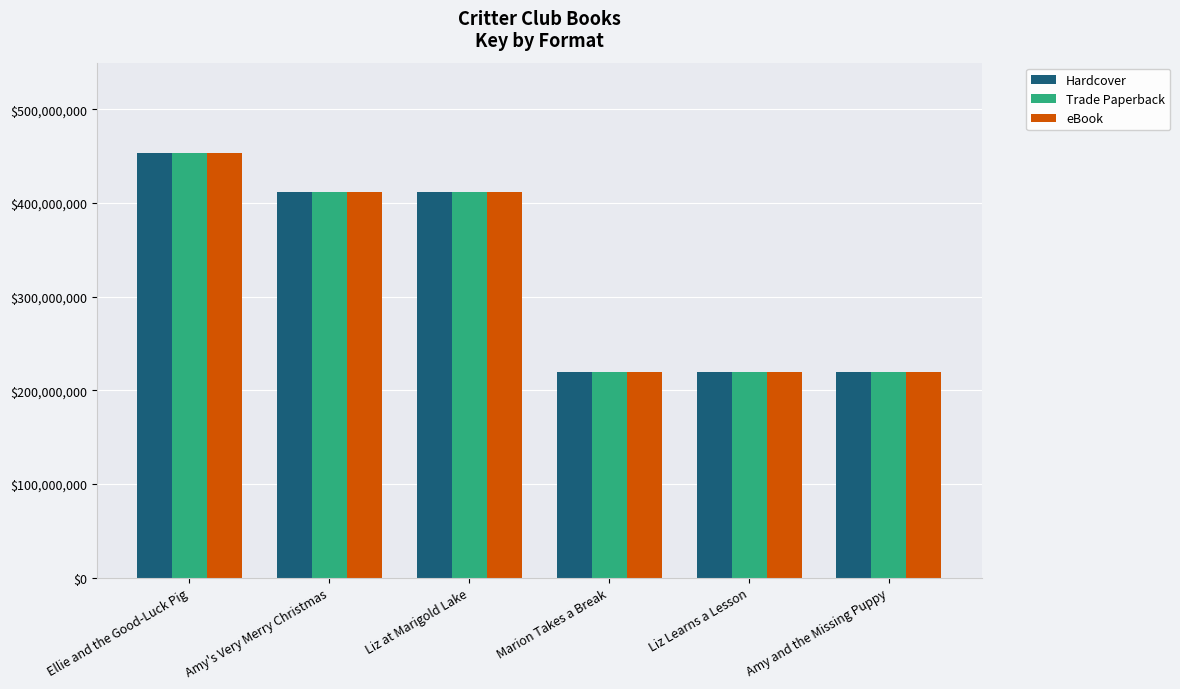

The Hardcover series shows 317092971 at Liz Learns a Lesson. True or false?

False